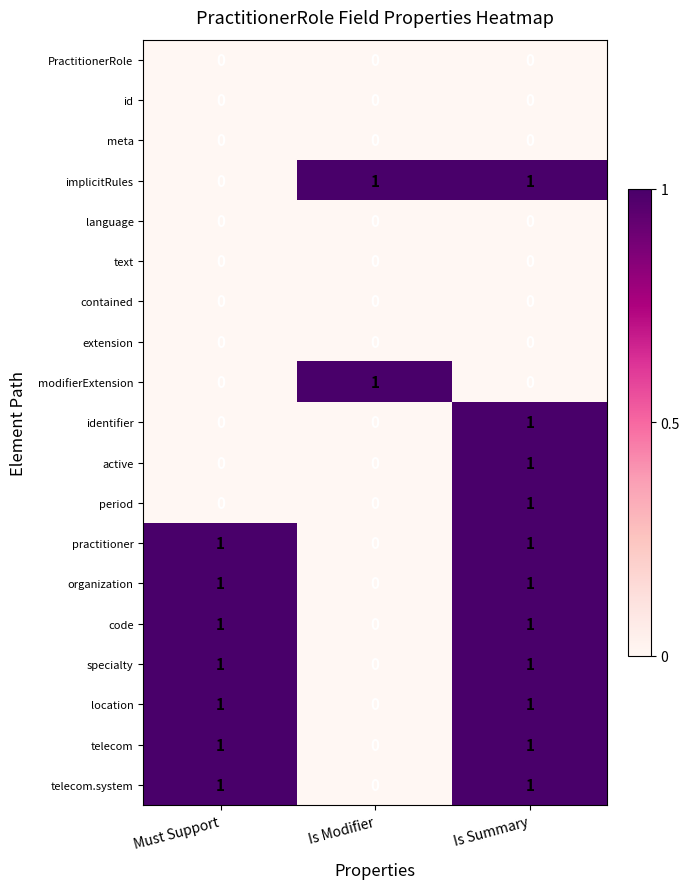

Count the telecom values in the range 0 to 1.

3